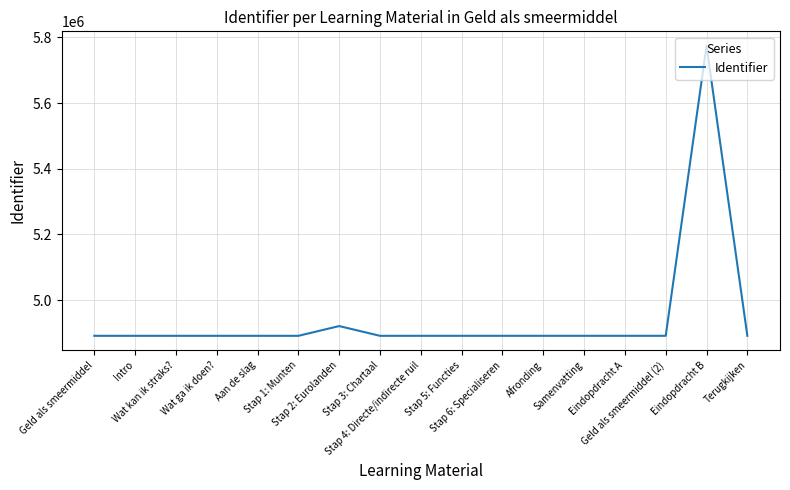

What is the difference between the maximum and minimum values?

882660